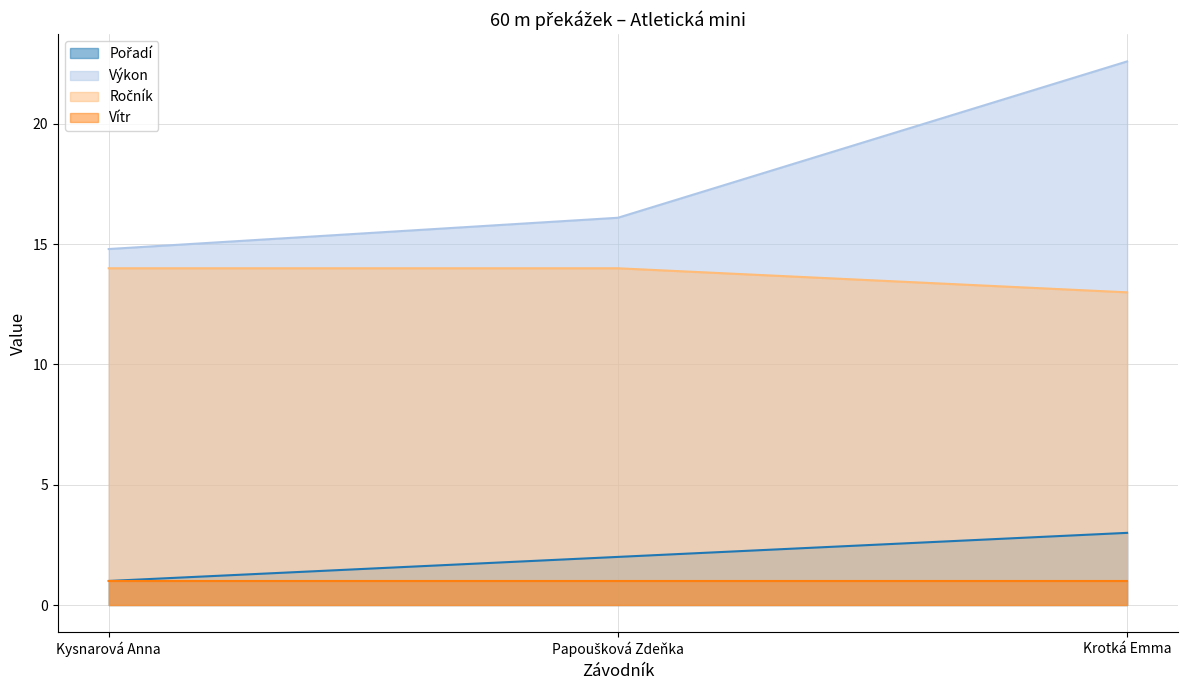

Read the Ročník value at Krotká Emma.

13.0